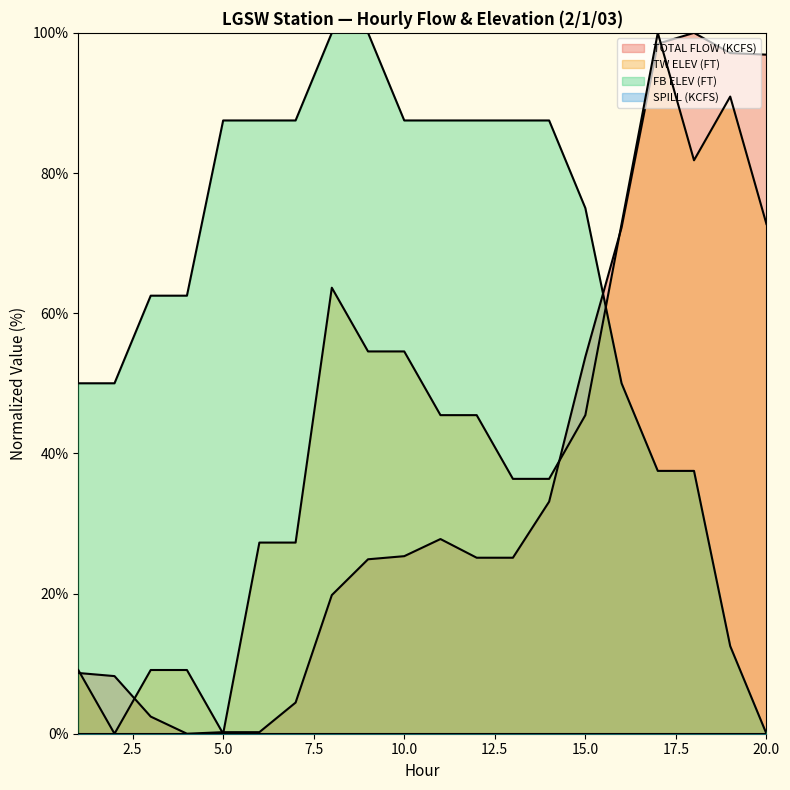

Is it true that FB ELEV (FT) equals 87.5 at 5.0?

True